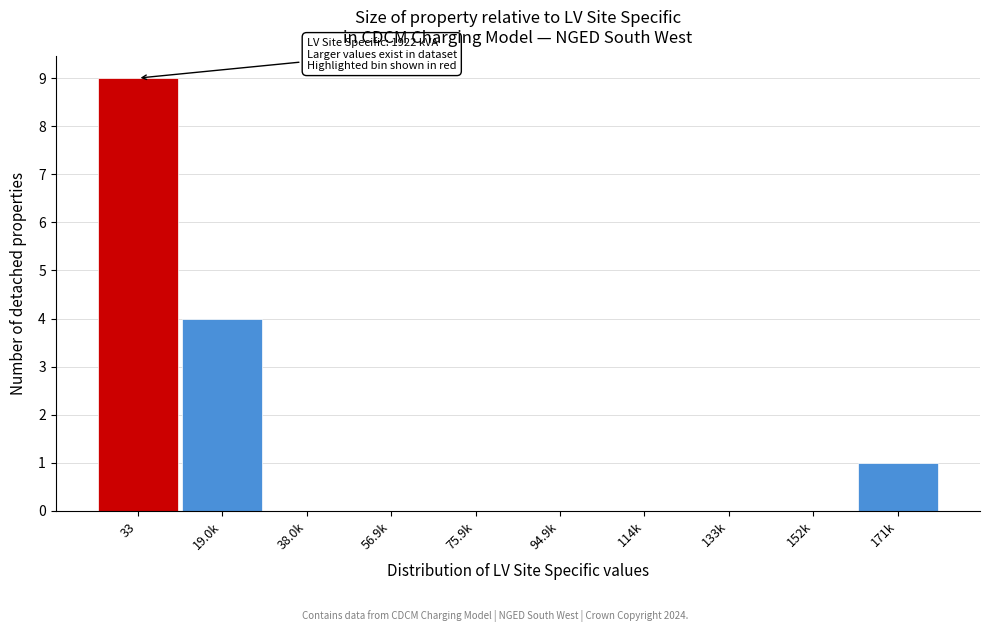

Reading left to right, transcribe all the data shown in this chart.

33=9	19.0k=4	38.0k=0	56.9k=0	75.9k=0	94.9k=0	114k=0	133k=0	152k=0	171k=1